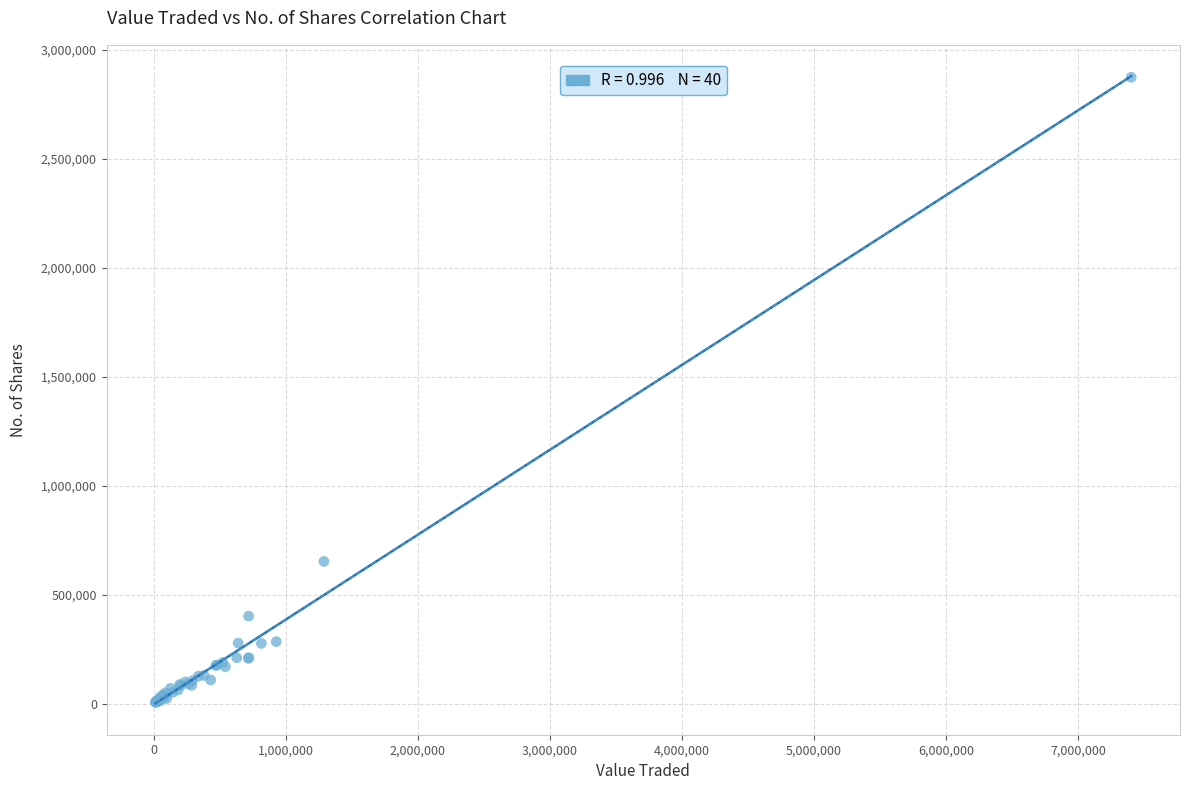

What Y value in the scatter plot is closest to 1440907?

653219